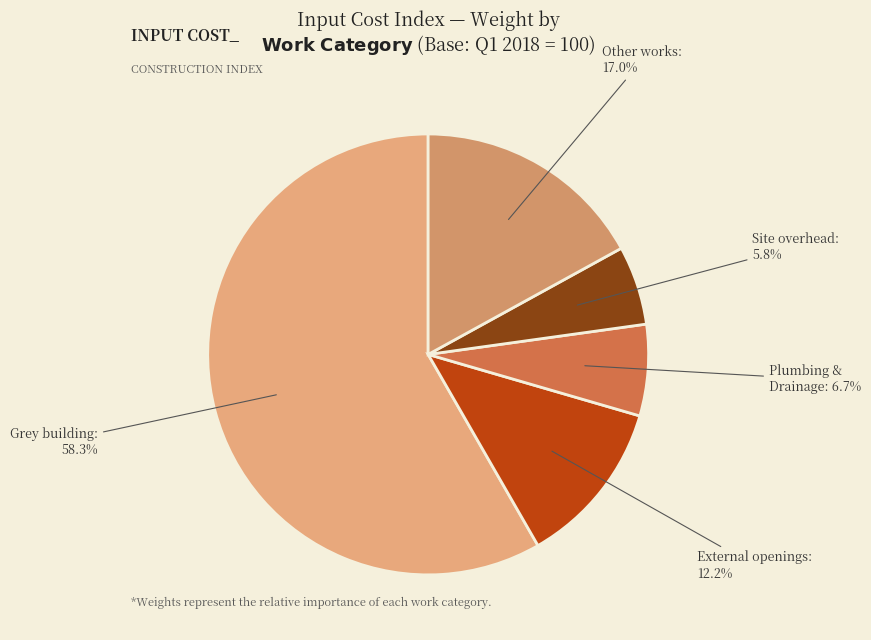

Does any single category account for the majority?

Yes